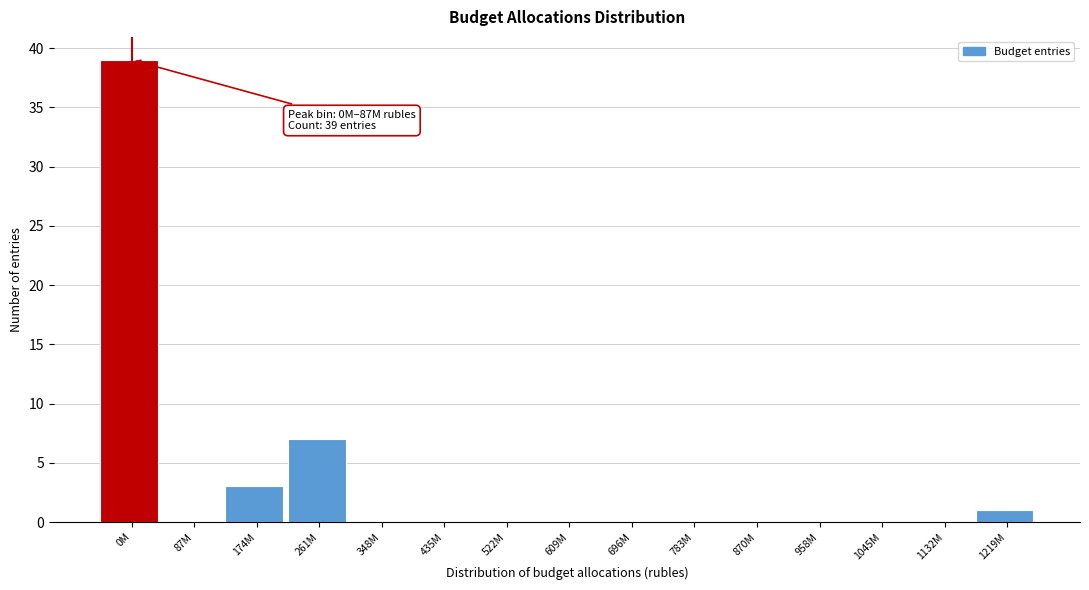

Reading right to left, list all the values displayed in this chart.

1219M=1	1132M=0	1045M=0	958M=0	870M=0	783M=0	696M=0	609M=0	522M=0	435M=0	348M=0	261M=7	174M=3	87M=0	0M=39